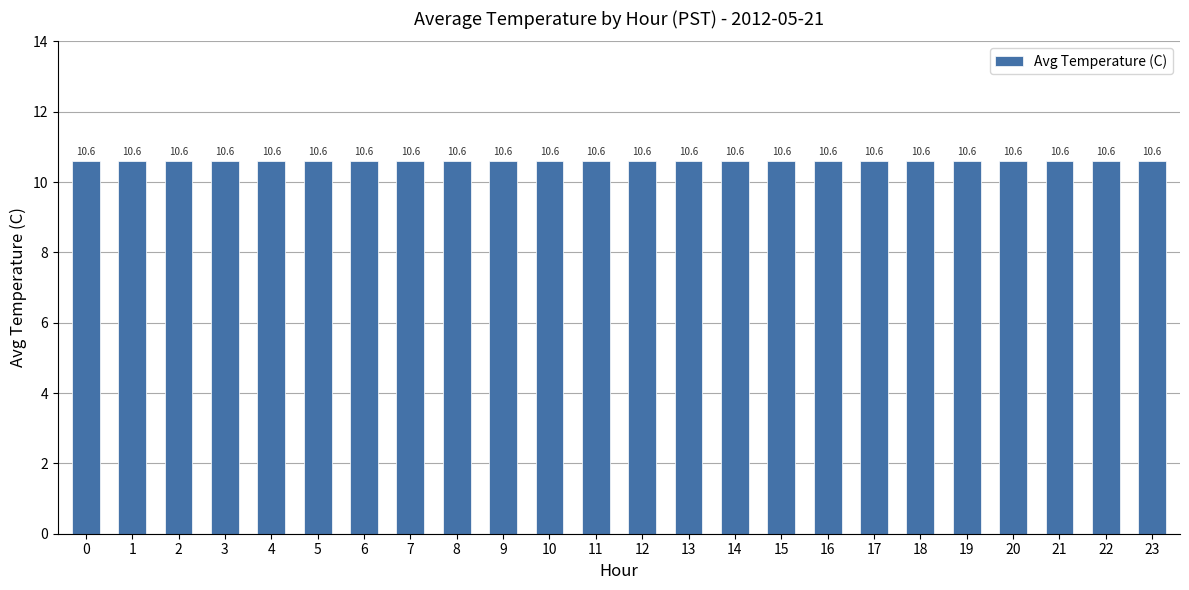

What is the smallest value displayed?

10.6